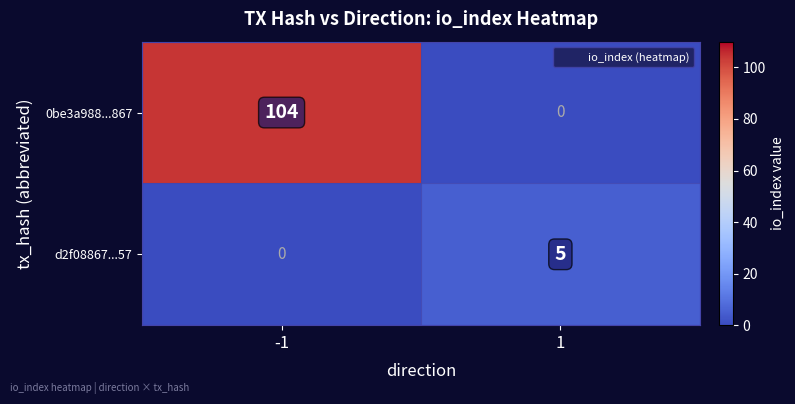

Is the value of d2f08867...57 at 1 greater than the value of 0be3a988...867 at -1?

No